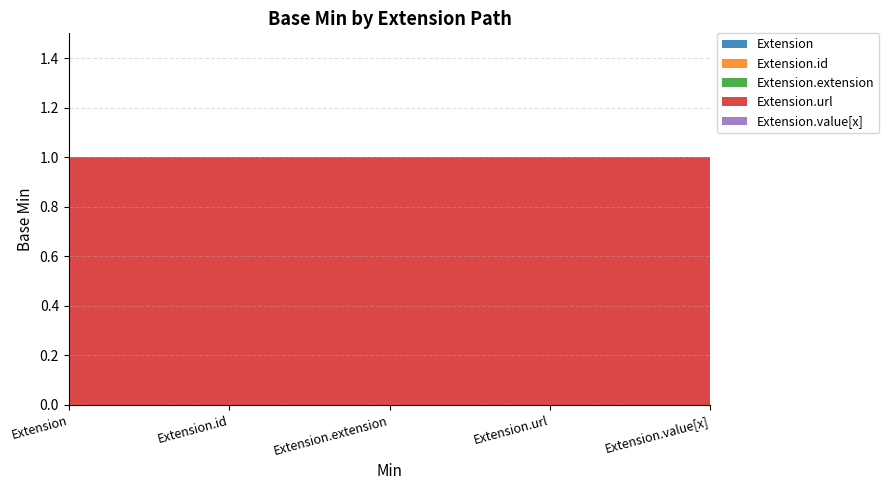

Reading left to right, list all the values displayed in this chart.

Extension: 0	0	0	0	0
Extension.id: 0	0	0	0	0
Extension.extension: 0	0	0	0	0
Extension.url: 1	1	1	1	1
Extension.value[x]: 0	0	0	0	0